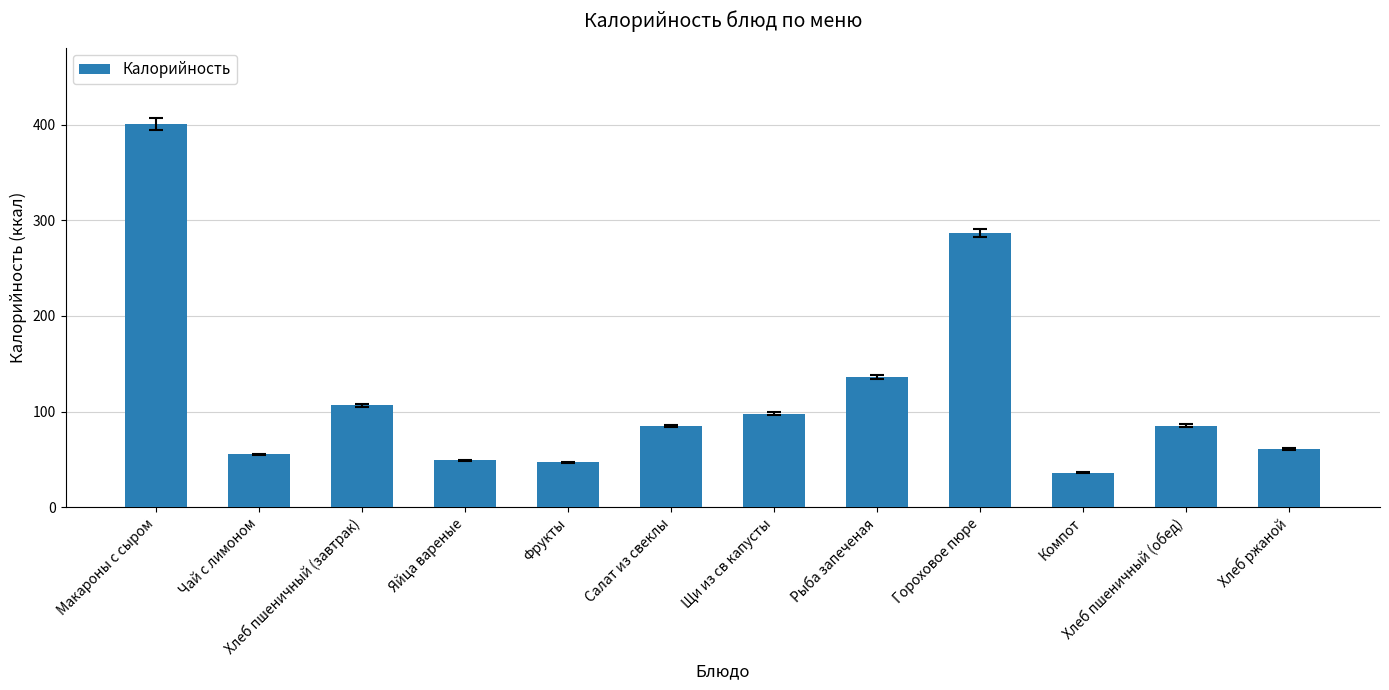

What is the label of the 5th bar from the right?

Рыба запеченая